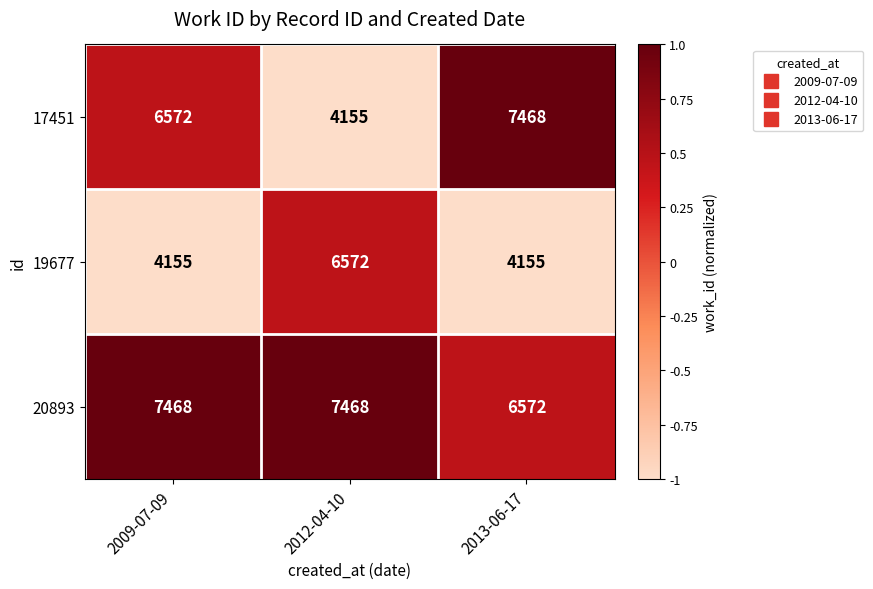

At 2012-04-10, list the series in order from smallest to largest.

17451, 19677, 20893